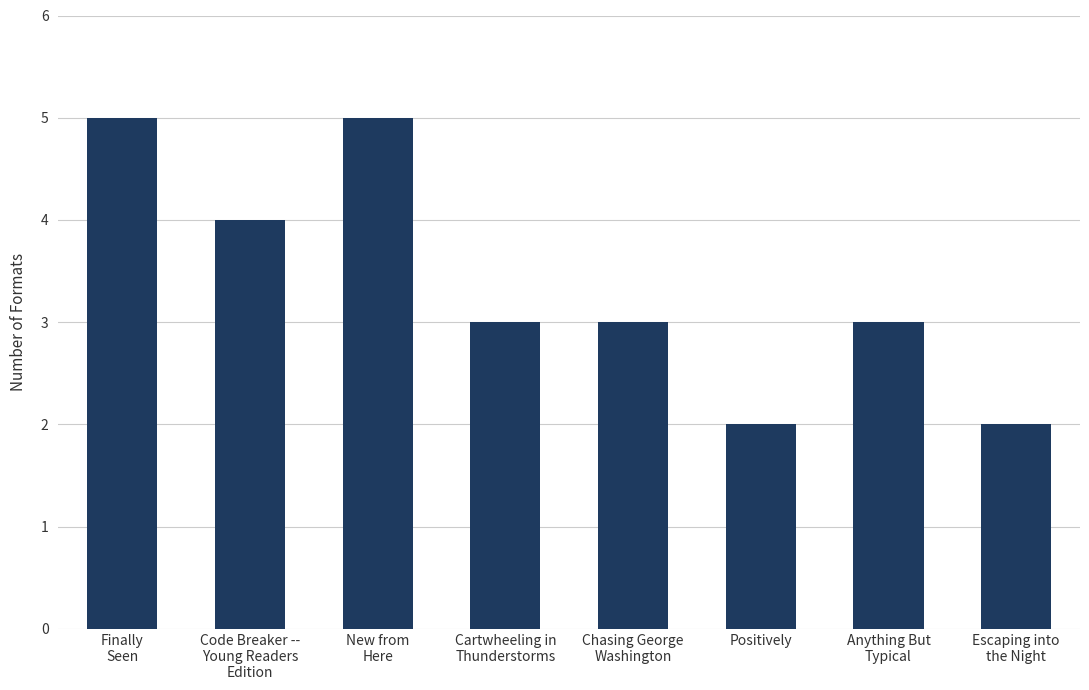

What is the sum of the values at Finally
Seen and New from
Here?

10